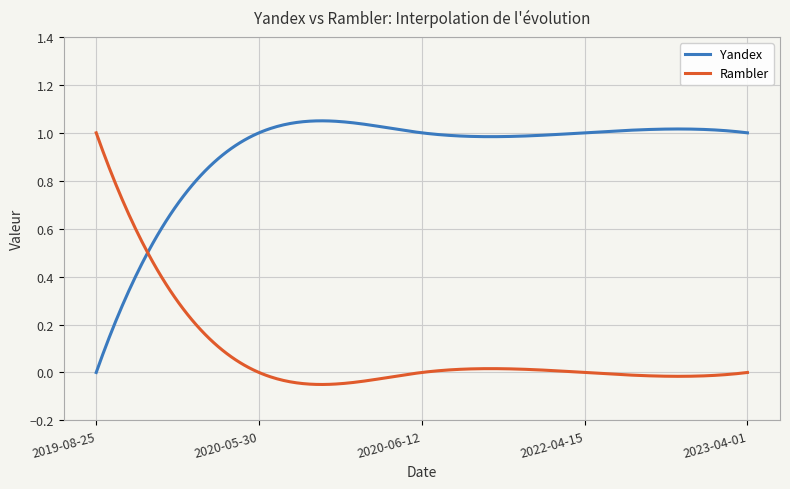

What are all the series names shown in the legend?

Yandex, Rambler